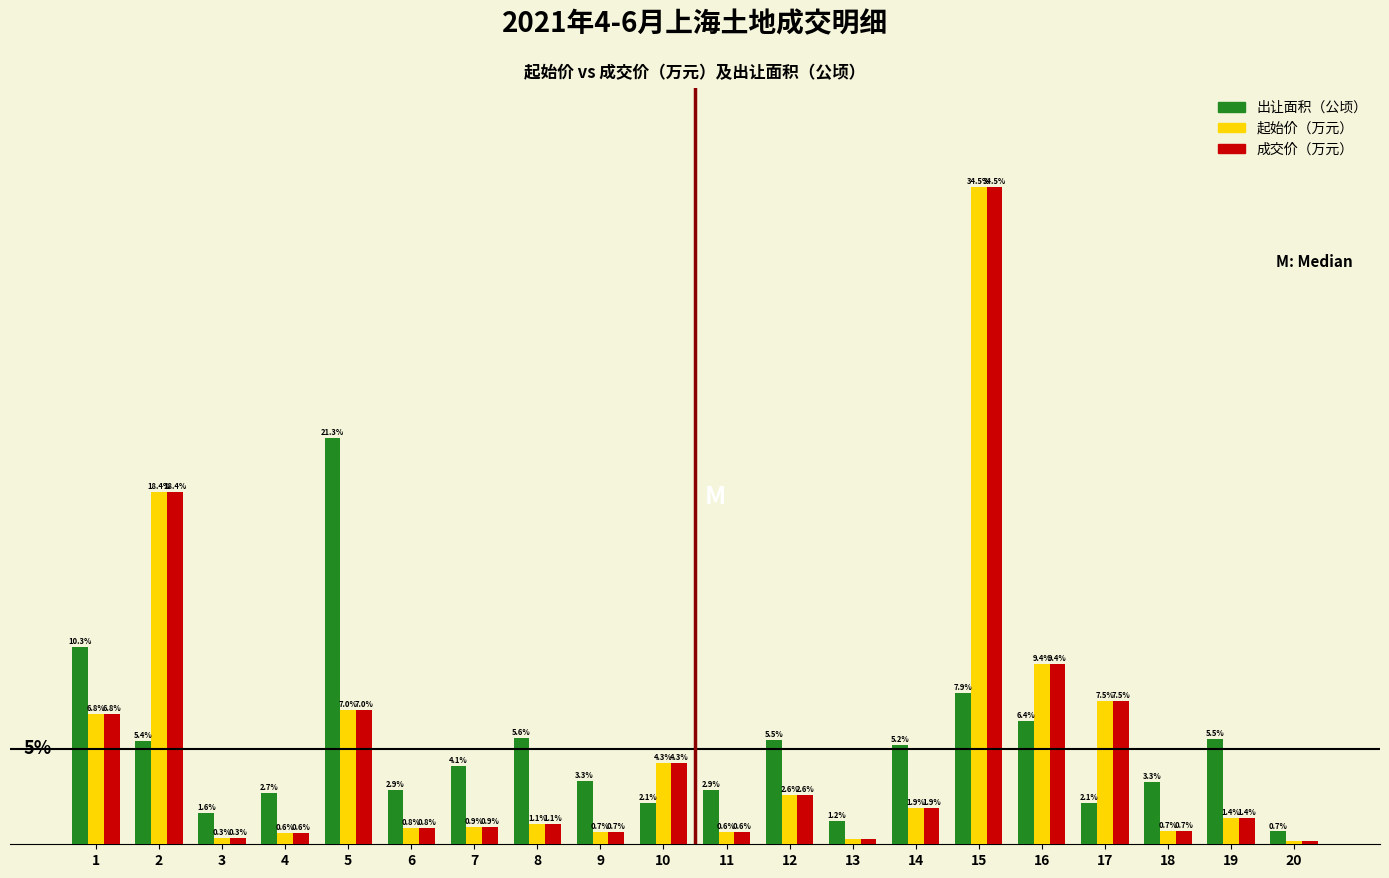

Which series changed the most between 1 and 10?

出让面积（公顷）